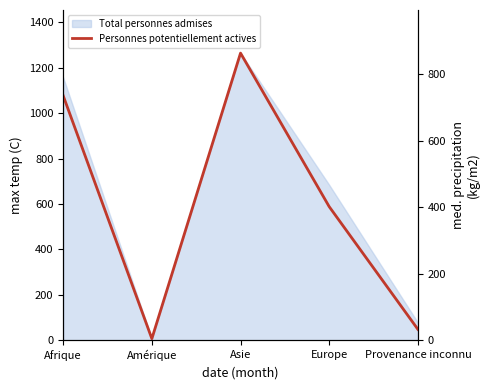

What is the minimum value shown in the chart?

5